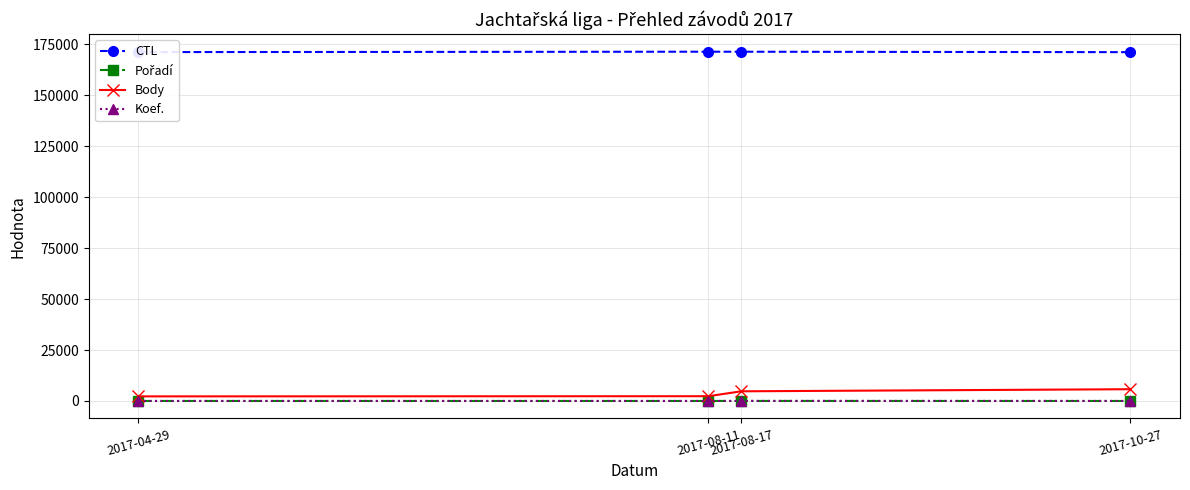

Does the chart display data point markers on the line(s)?

Yes